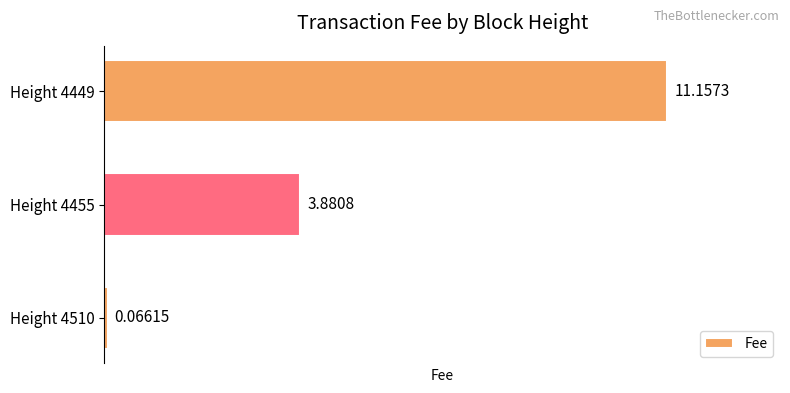

What is the difference between the maximum and minimum values?

11.1